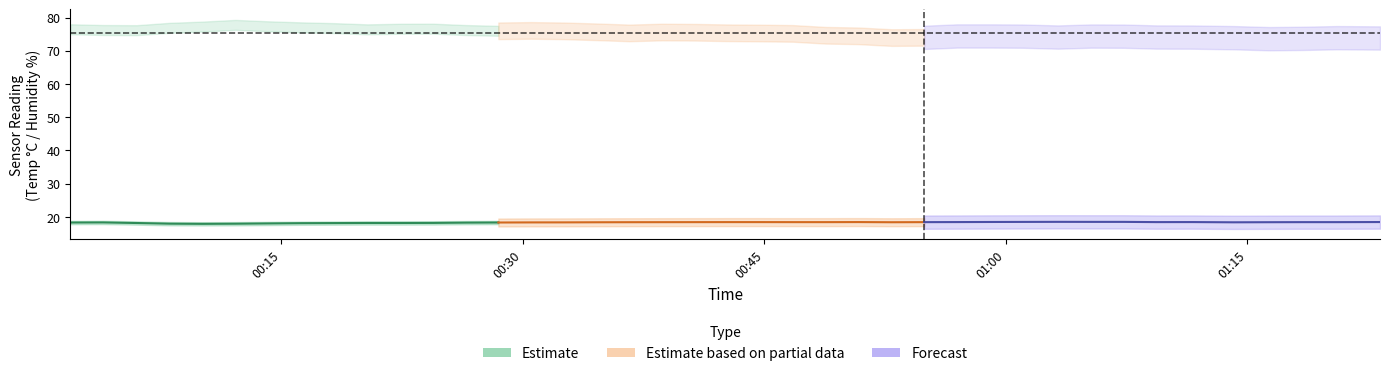

In Estimate based on partial data, how many points are higher than both neighbors (excluding endpoints)?

1